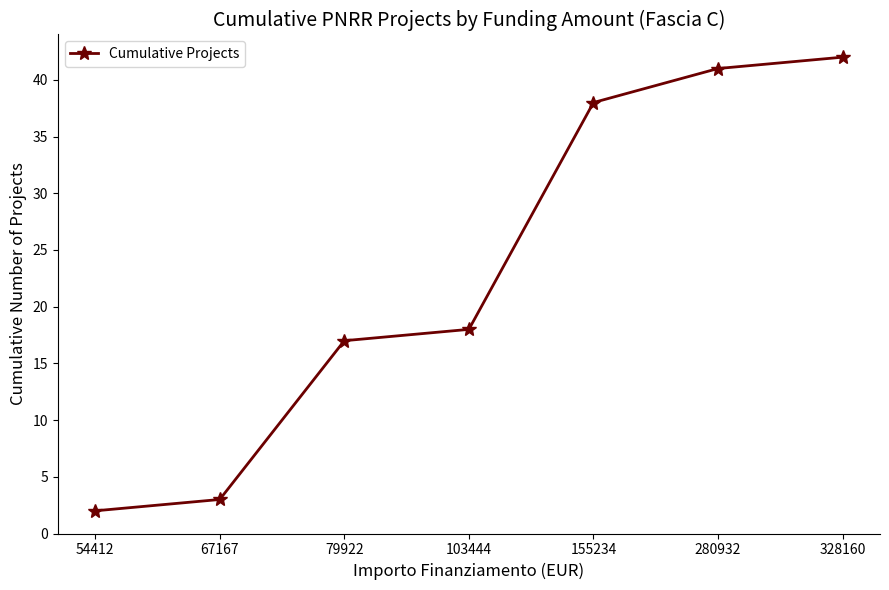

The chart shows a value of 41 at 280932. True or false?

True